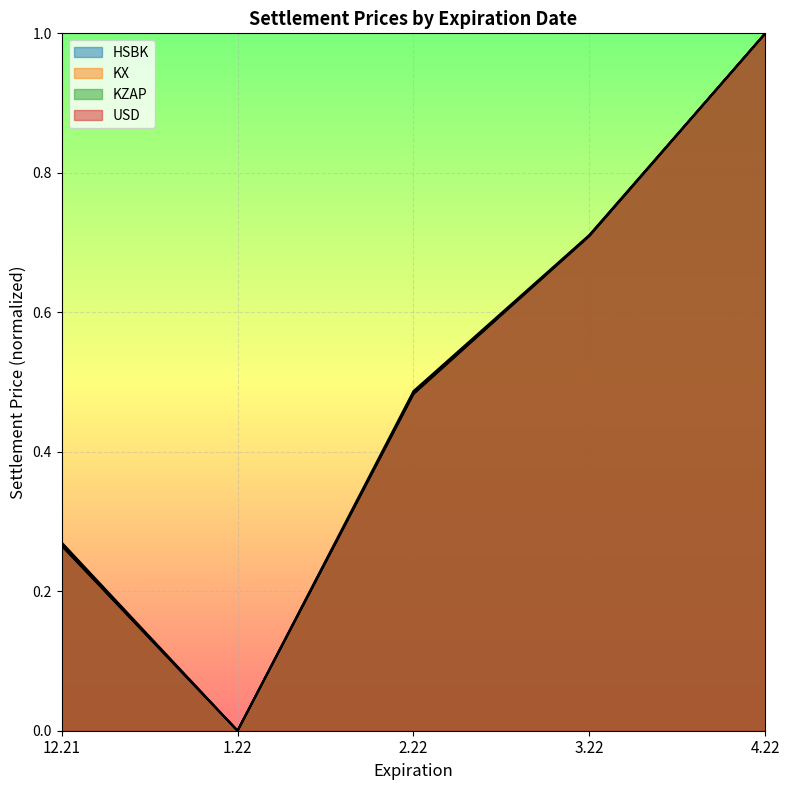

Which series has the widest spread of values?

KZAP